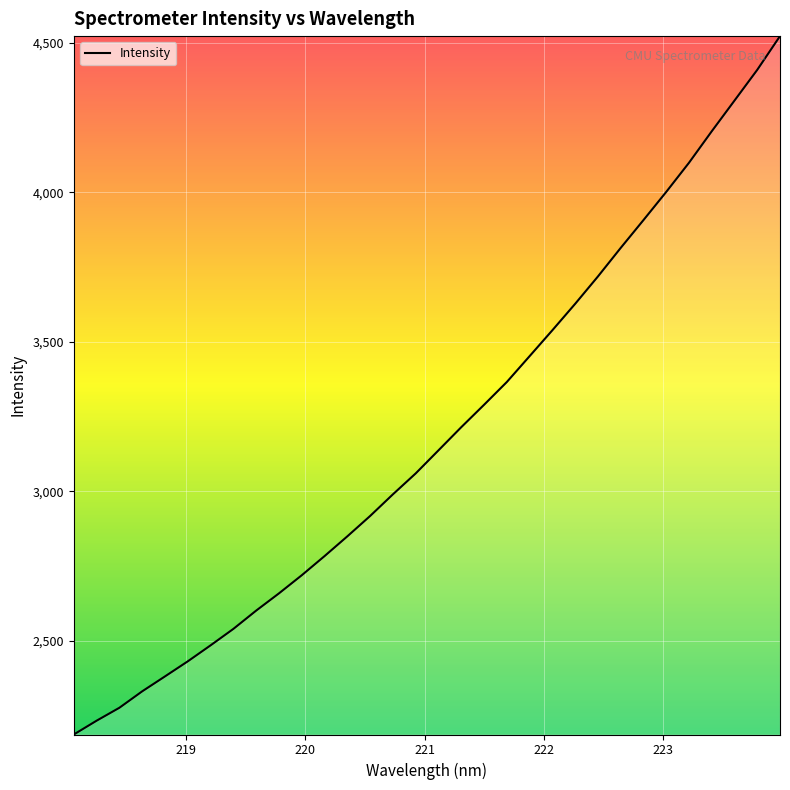

What is the maximum value shown in the chart?

4523.1